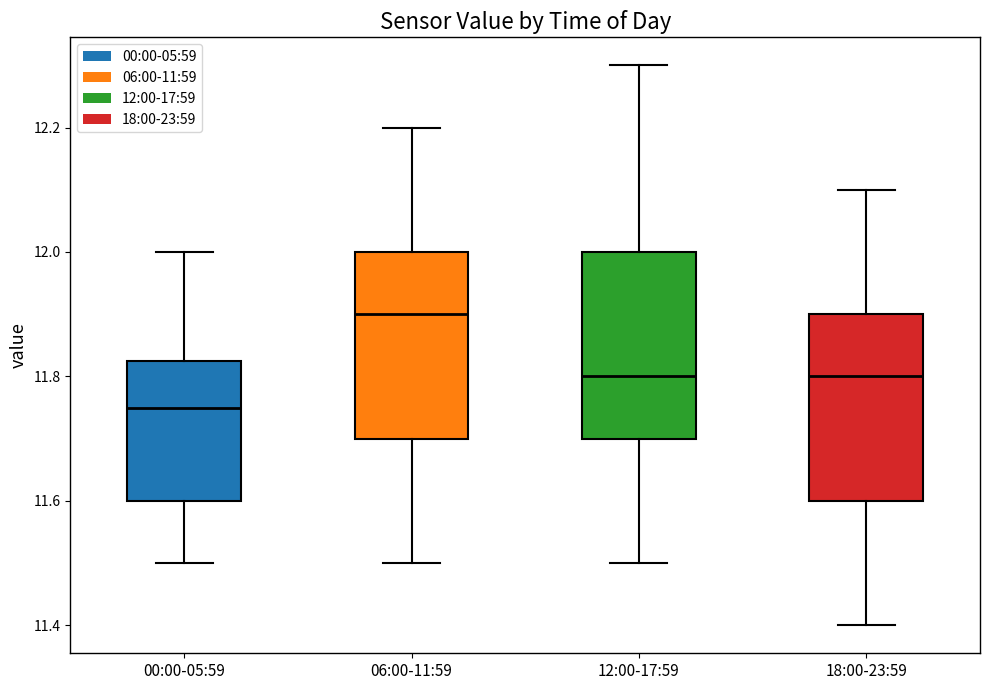

Reading left to right, transcribe this box plot: for each box, give where its median line is, the range the box spans, and where its two whiskers end, as read against the y-axis. The values are not printed on the chart, so give them approximately, as read against the axis.

00:00-05:59: median 11.76, box 11.60 to 11.82, whiskers 11.50 to 12.00
06:00-11:59: median 11.90, box 11.70 to 12.00, whiskers 11.50 to 12.20
12:00-17:59: median 11.80, box 11.70 to 12.00, whiskers 11.50 to 12.30
18:00-23:59: median 11.80, box 11.60 to 11.90, whiskers 11.40 to 12.10